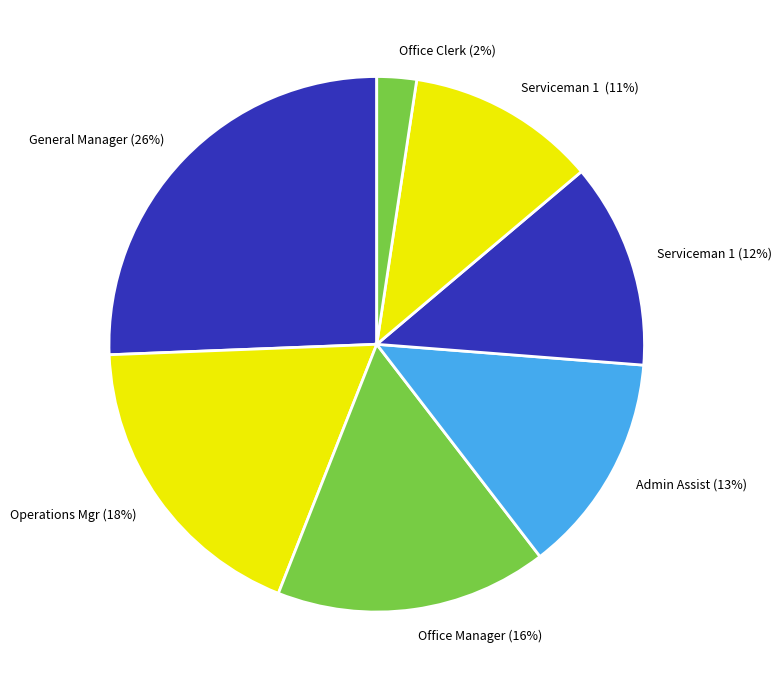

True or false: Serviceman 1 (12%) accounts for 12% of the total.

True